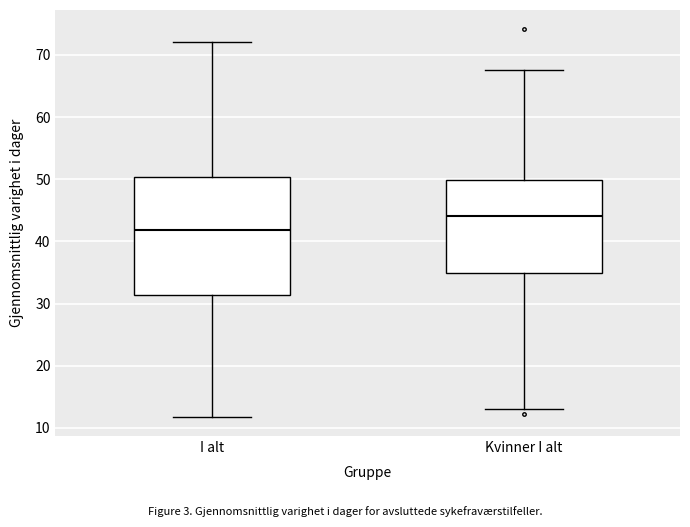

Where does the median line of the box for Kvinner I alt sit on the y-axis? The values are not printed on the chart, so give them approximately, as read against the axis.

44